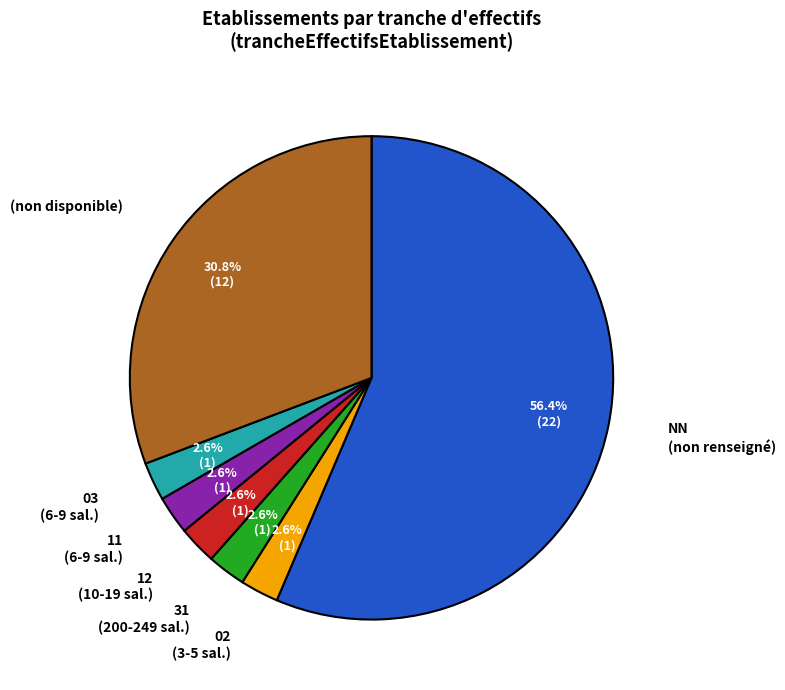

Is there any slice that represents more than half of the pie?

Yes